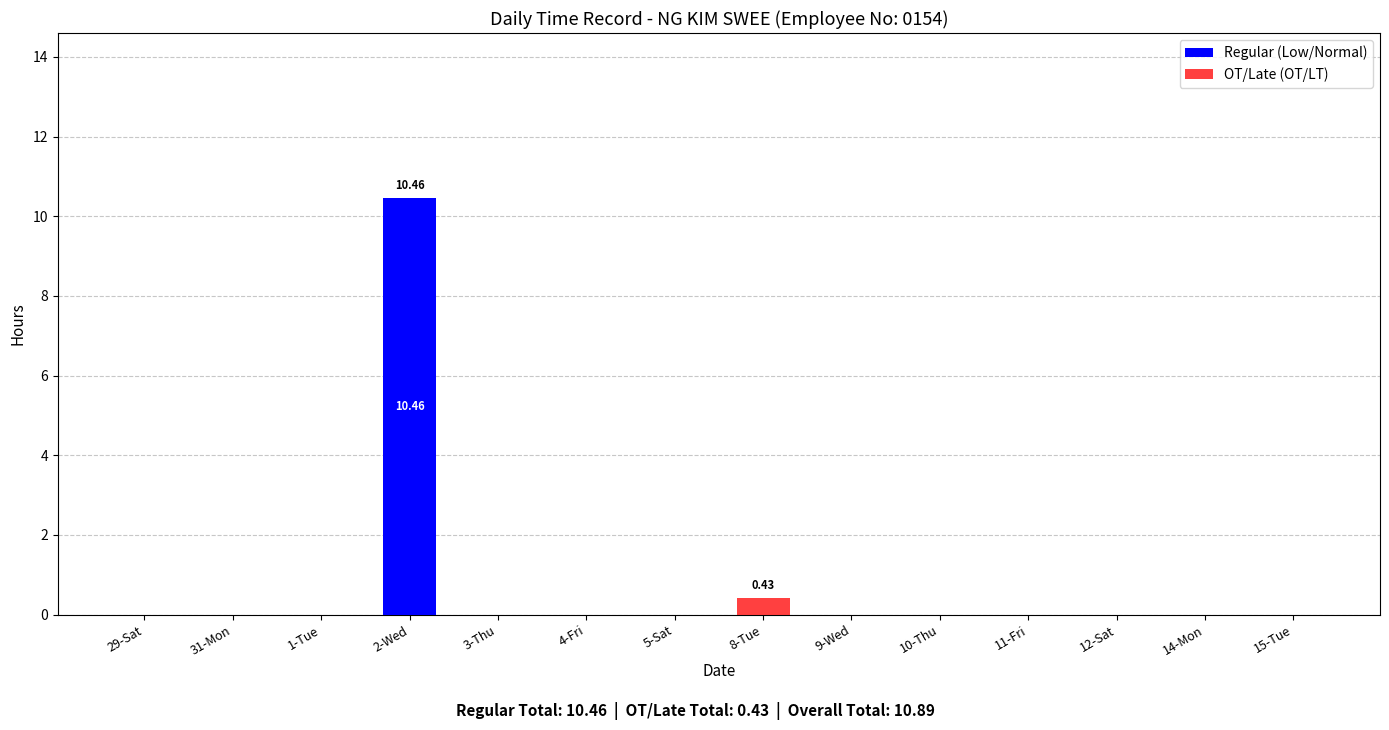

How many bars are there in each group?

2